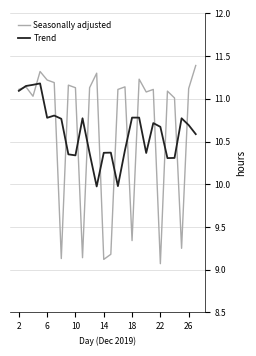

Does the chart have visible grid lines?

Yes